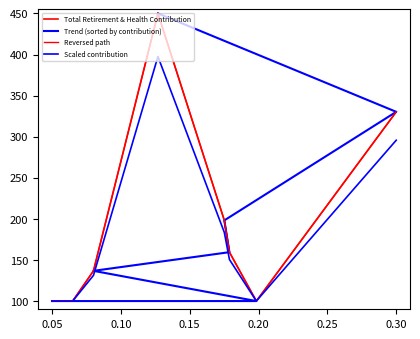

How many data points in Scaled contribution are above 150?

4